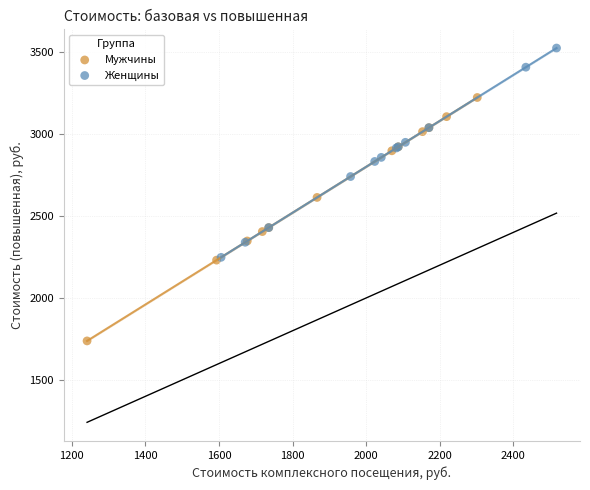

Which series reaches the minimum Y coordinate?

Мужчины